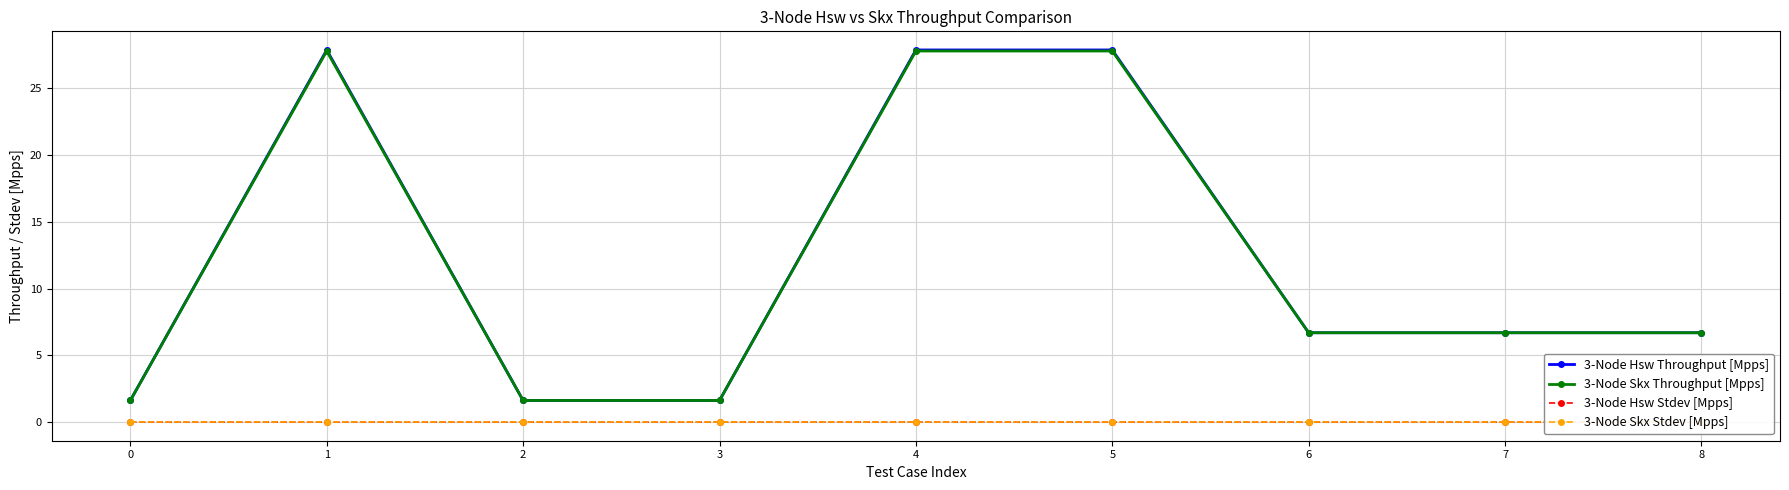

The value of 3-Node Hsw Stdev [Mpps] at 4 is 0.0. True or false?

False